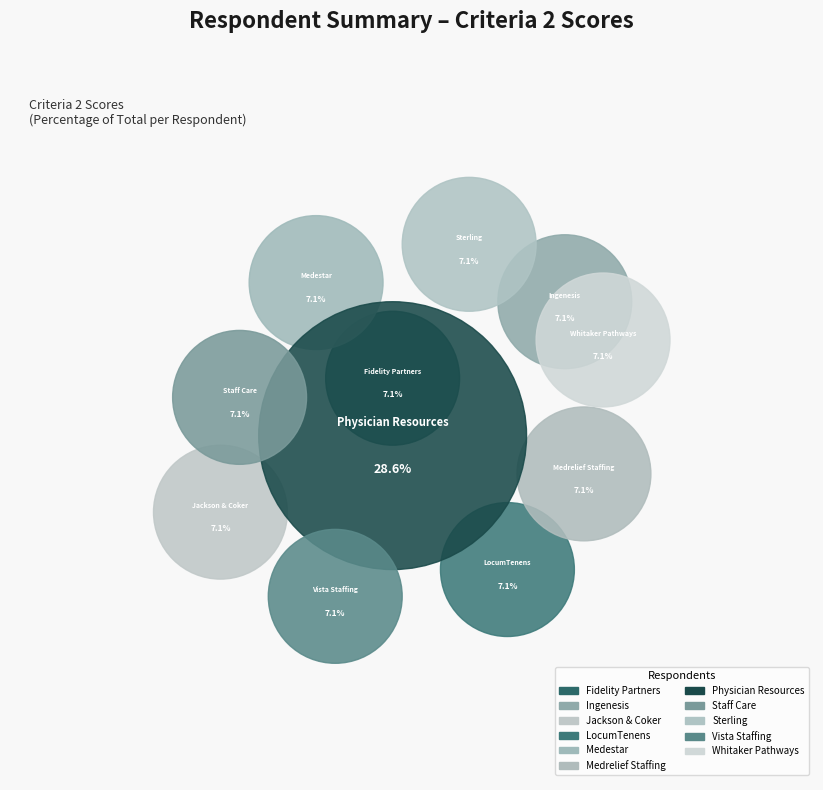

Do LocumTenens and Medrelief Staffing together represent more than half of the pie?

No